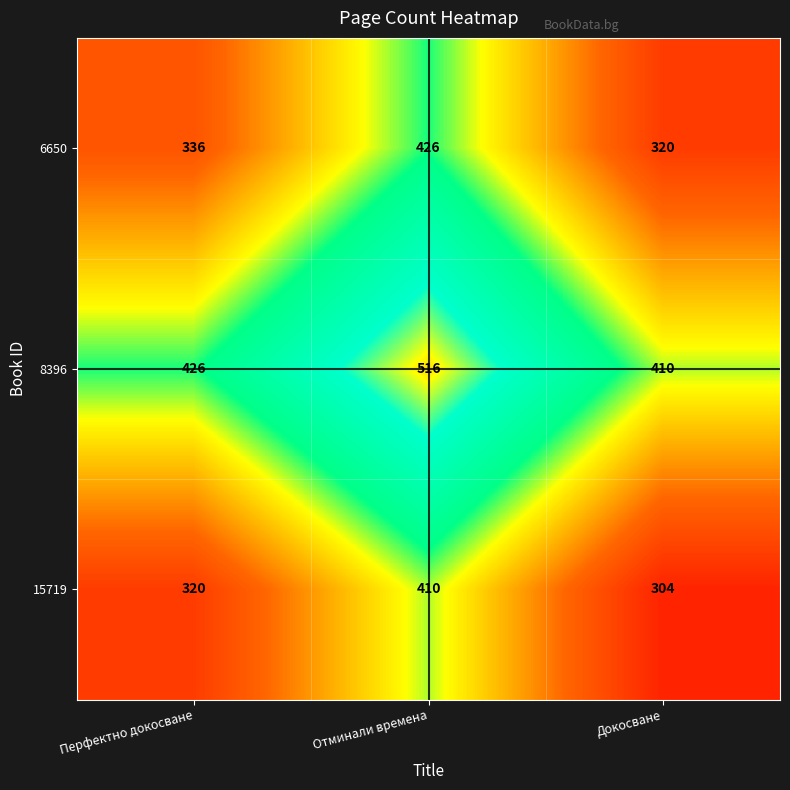

Is it true that 8396 equals 133 at Отминали времена?

False